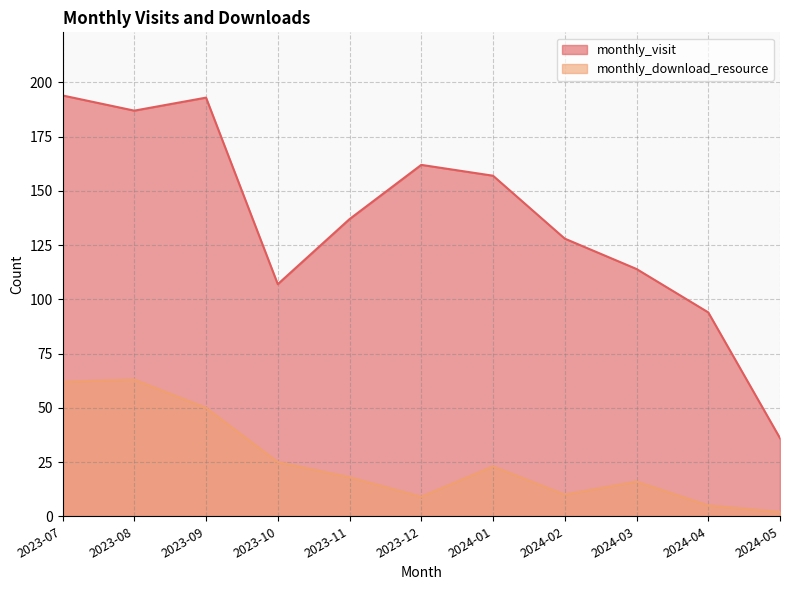

True or false: monthly_download_resource and monthly_visit intersect in this chart.

False